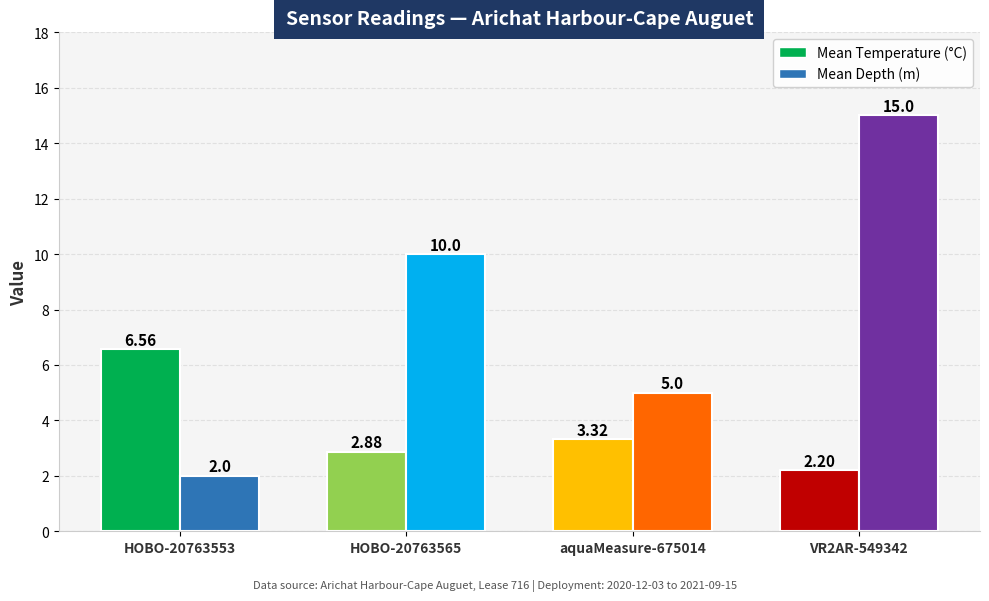

List the series in order of their overall mean, lowest first.

Mean Temperature (°C), Mean Depth (m)